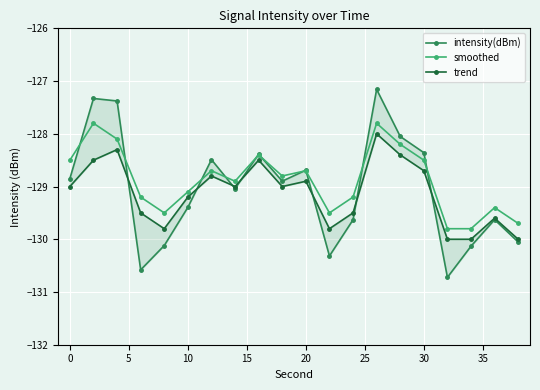

What is the lowest value of the smoothed series?

-129.8